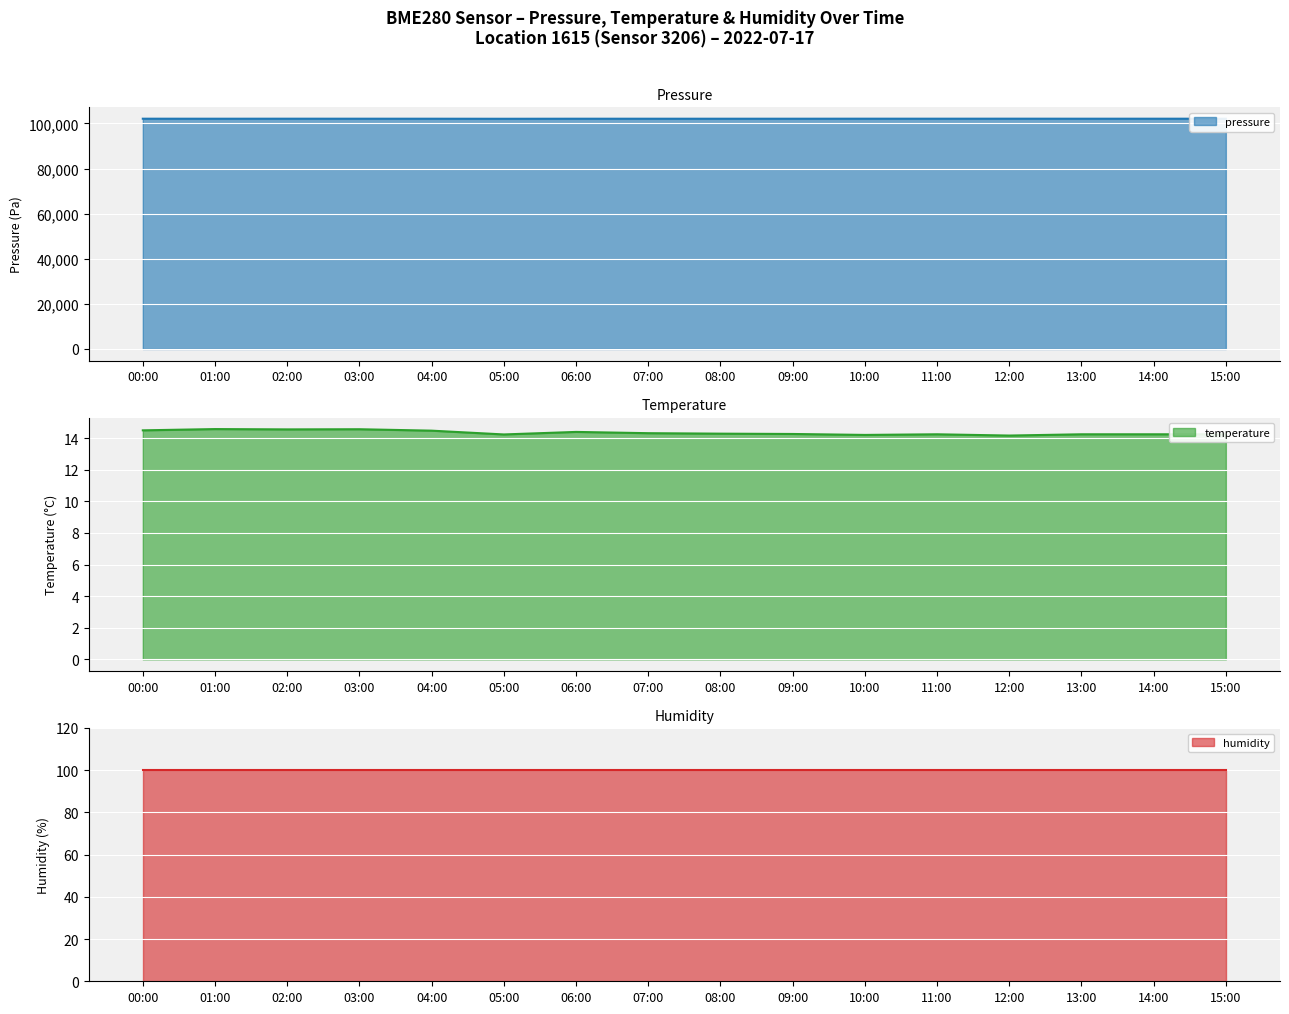

The value of pressure at 10:00 is 102098.0. True or false?

True